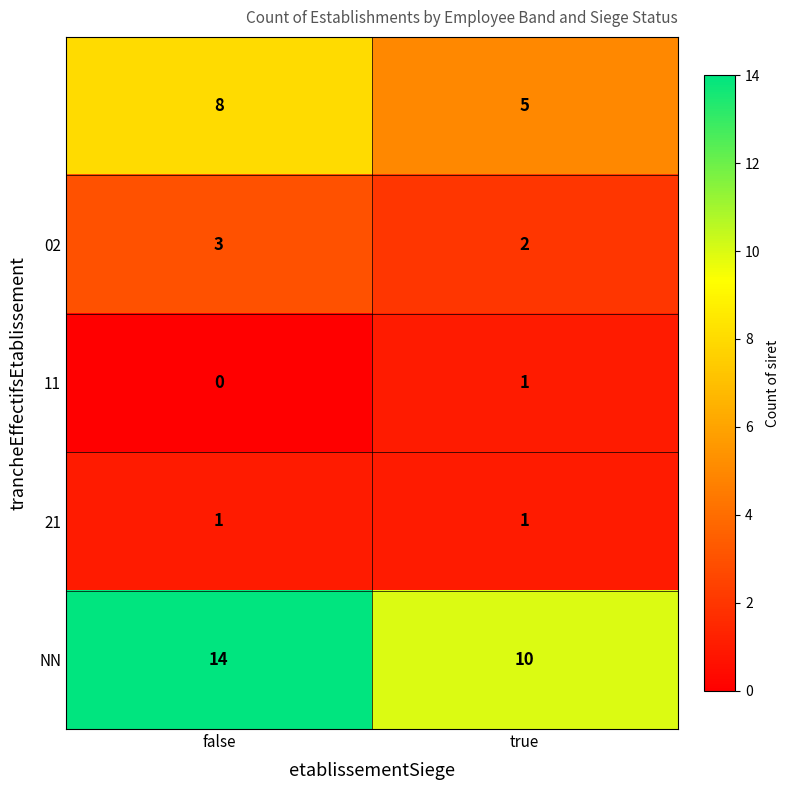

What is the greatest value displayed?

14